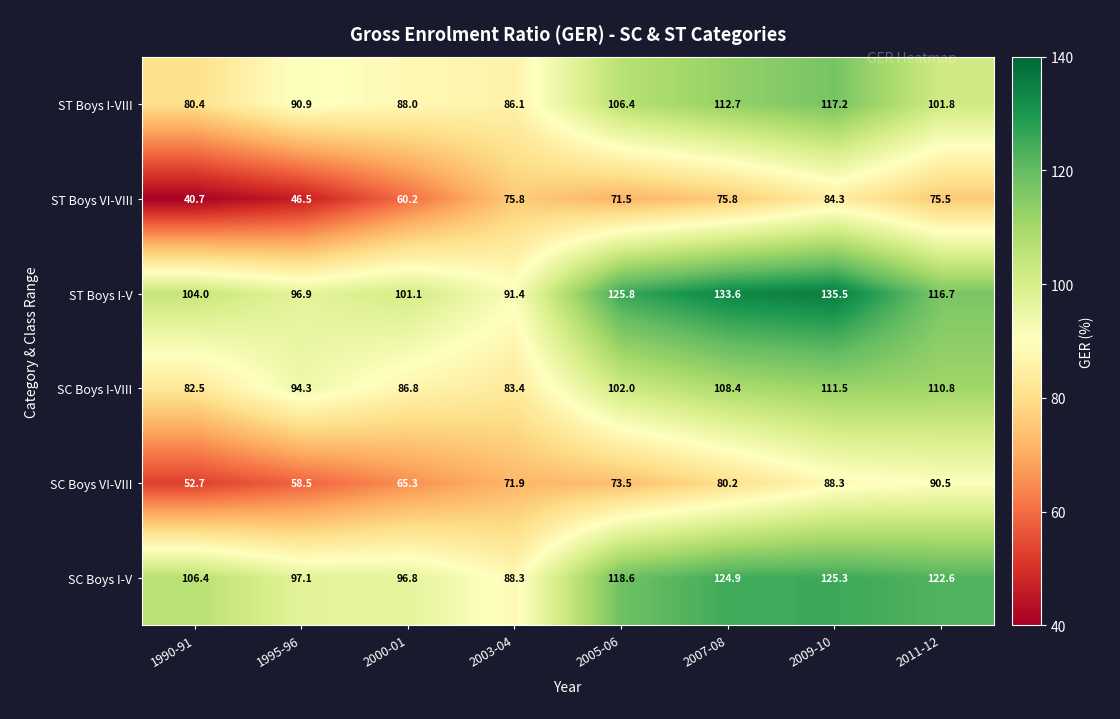

Count the number of data series in this chart.

6